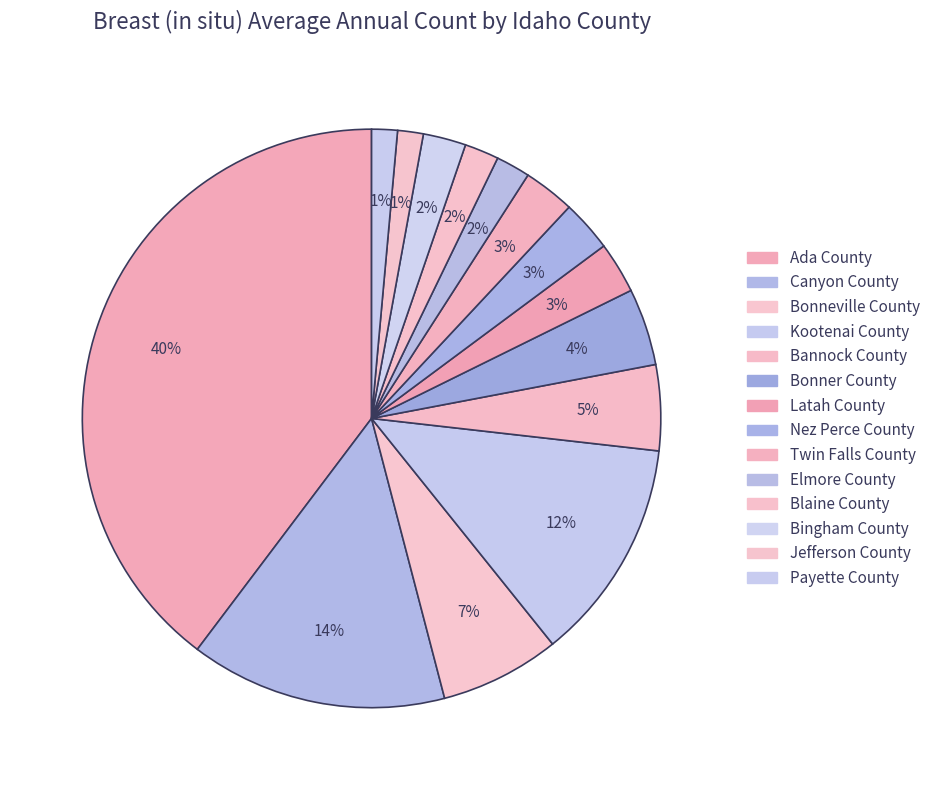

To the nearest percent, what is the difference between the largest and smallest slice percentages?

38%